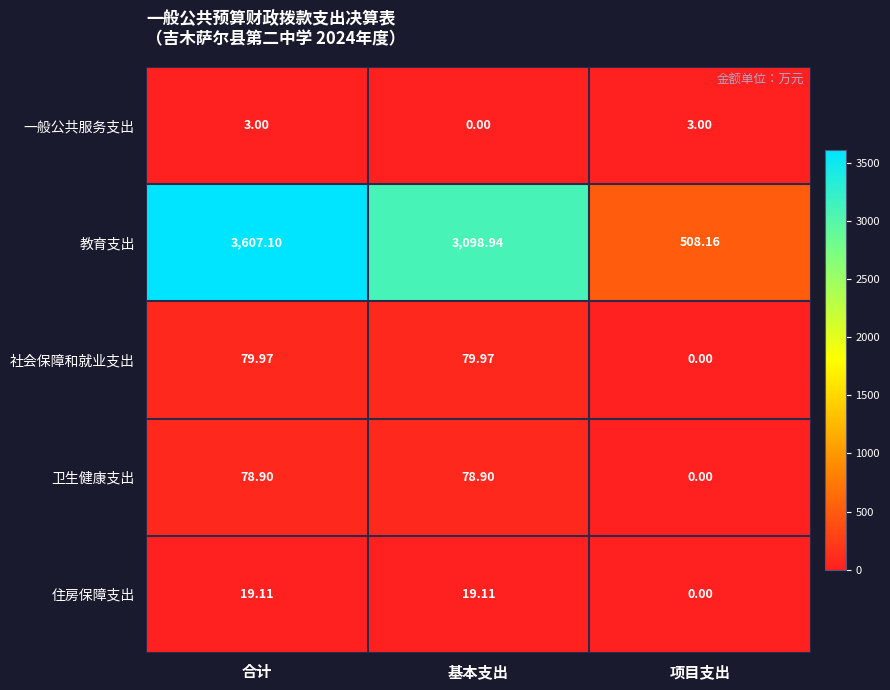

Which category has the highest value across all series?

合计